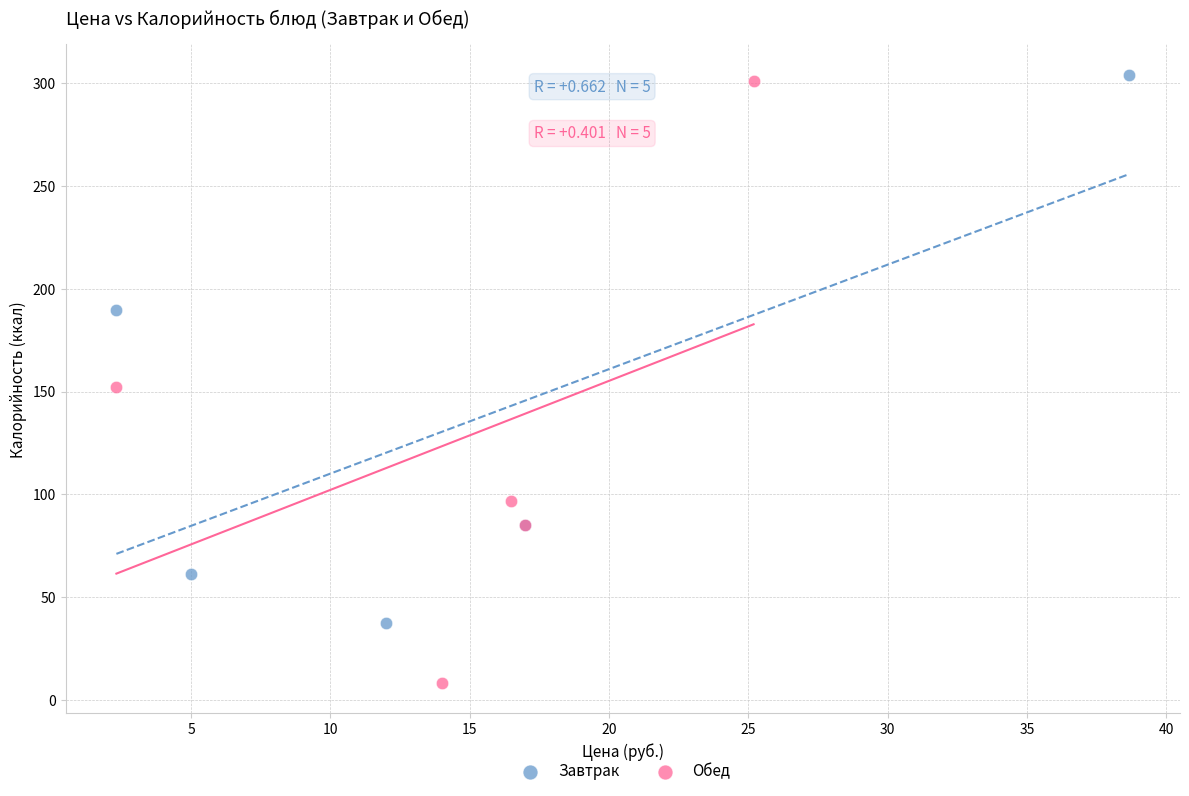

Which series reaches the minimum Y coordinate?

Обед